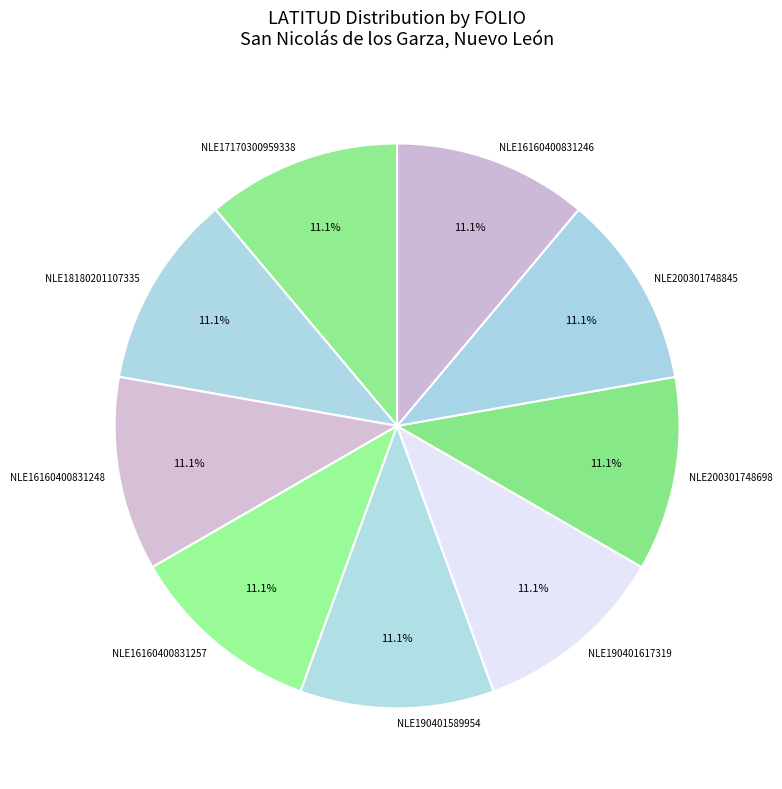

Is it true that NLE17170300959338 is 5% of the pie?

False